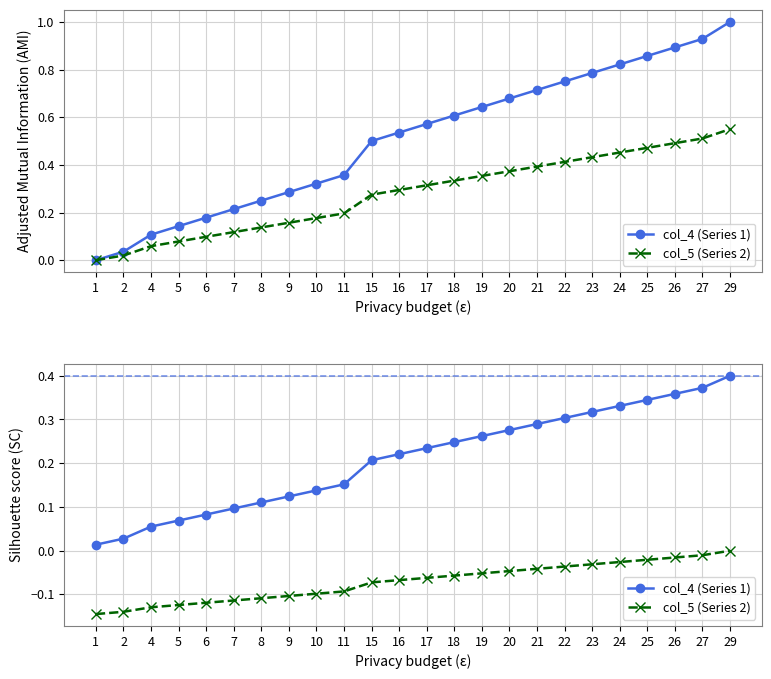

What is the average value of the col_5 (Series 2) series?

-0.1